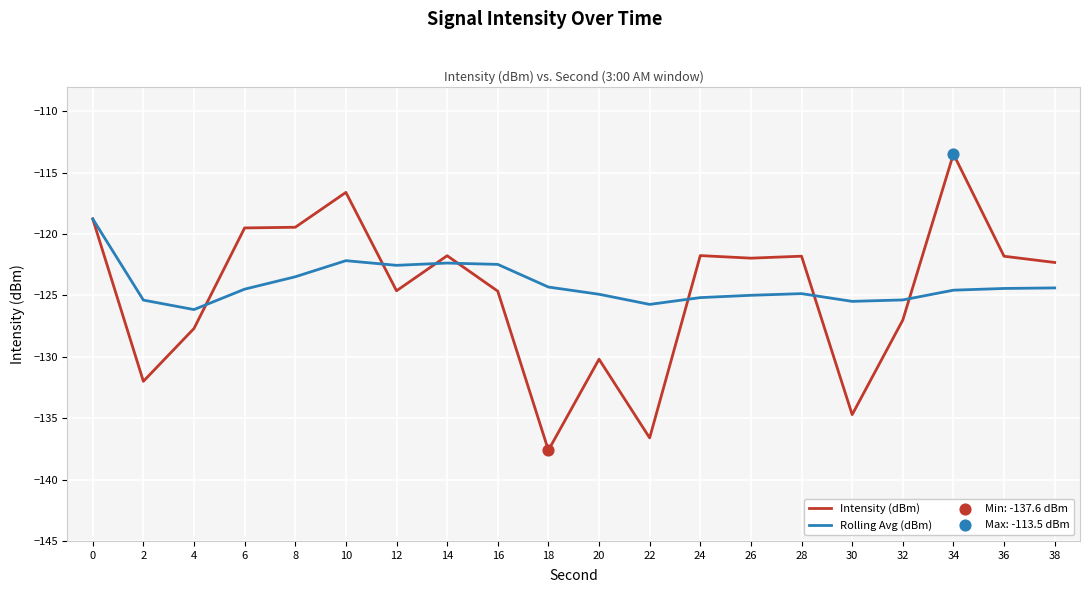

Which series has the largest range (max minus min)?

Intensity (dBm)